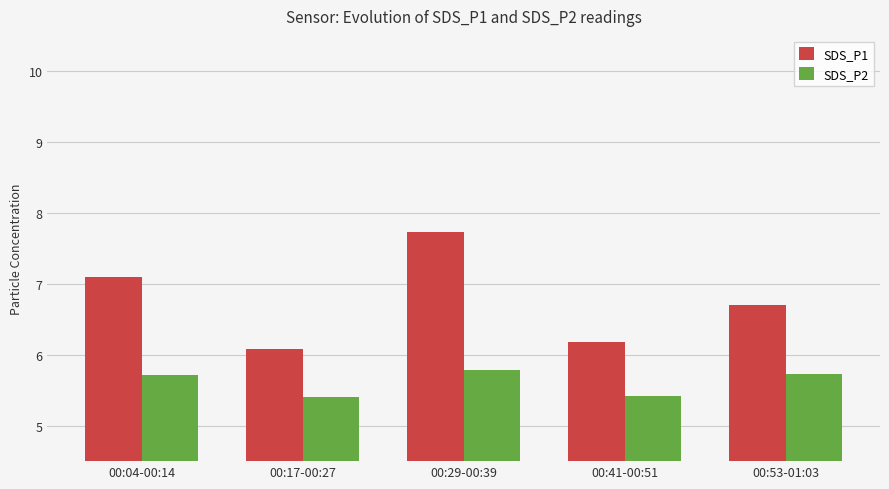

At which label does SDS_P1 reach its minimum?

00:17-00:27